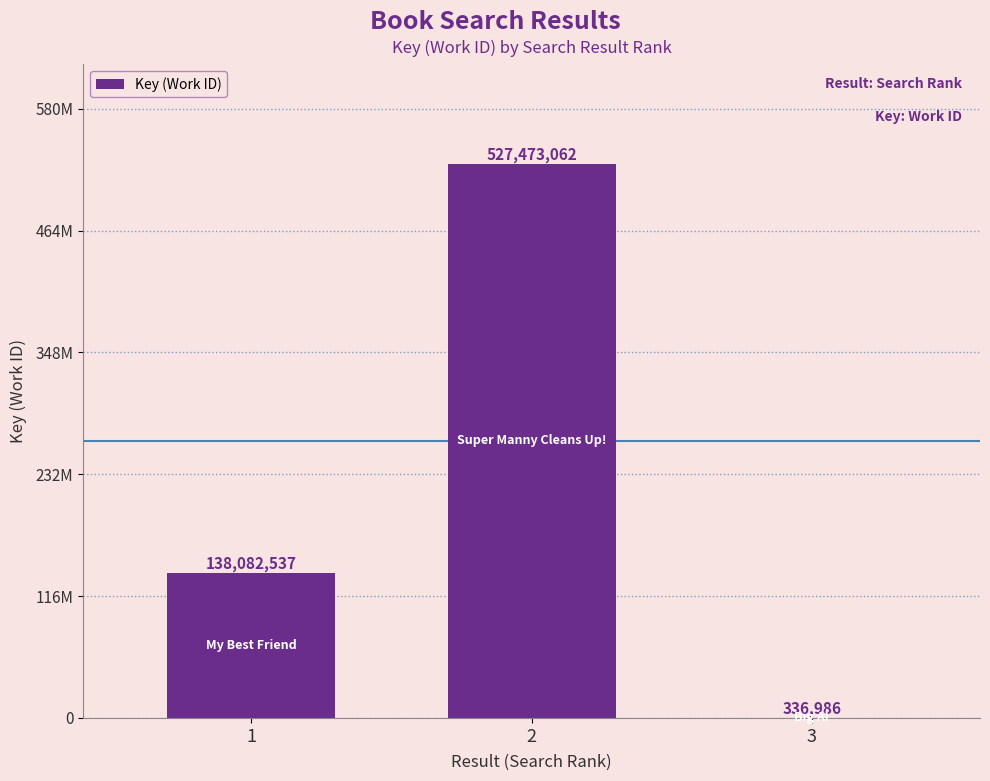

Does the chart contain any negative values?

No